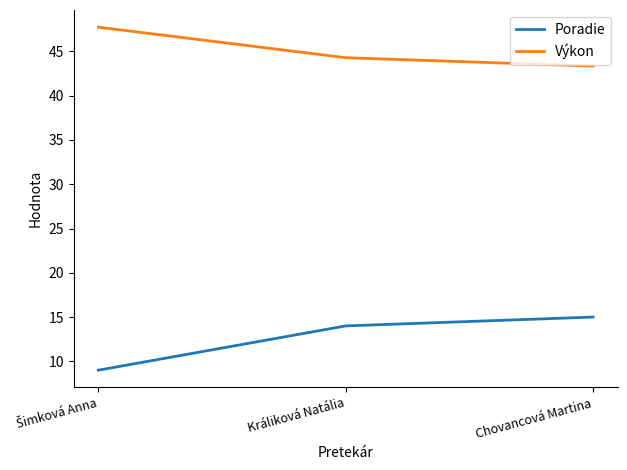

What position from the right is Chovancová Martina?

1